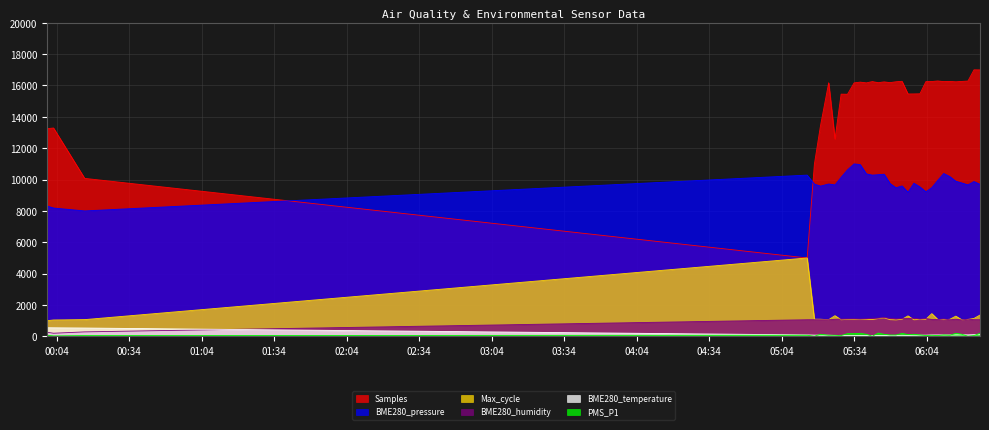

What is the greatest value displayed?

17000.0